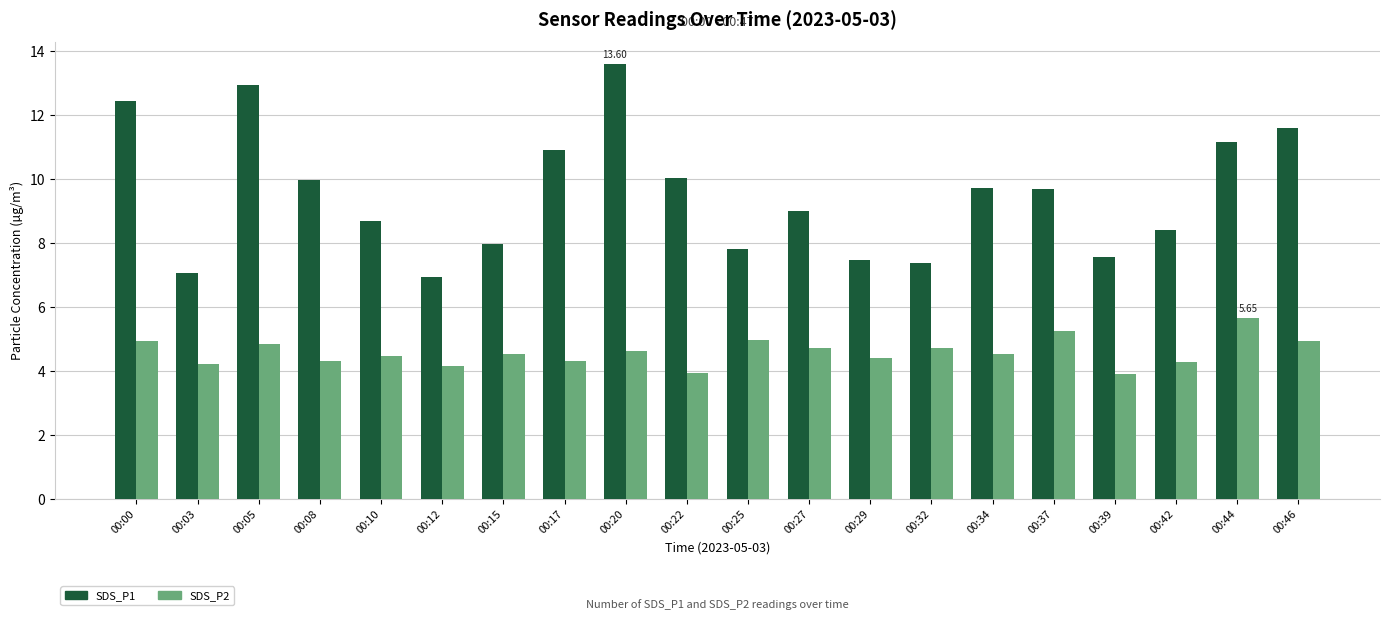

At which category is the sum across all series the highest?

00:20